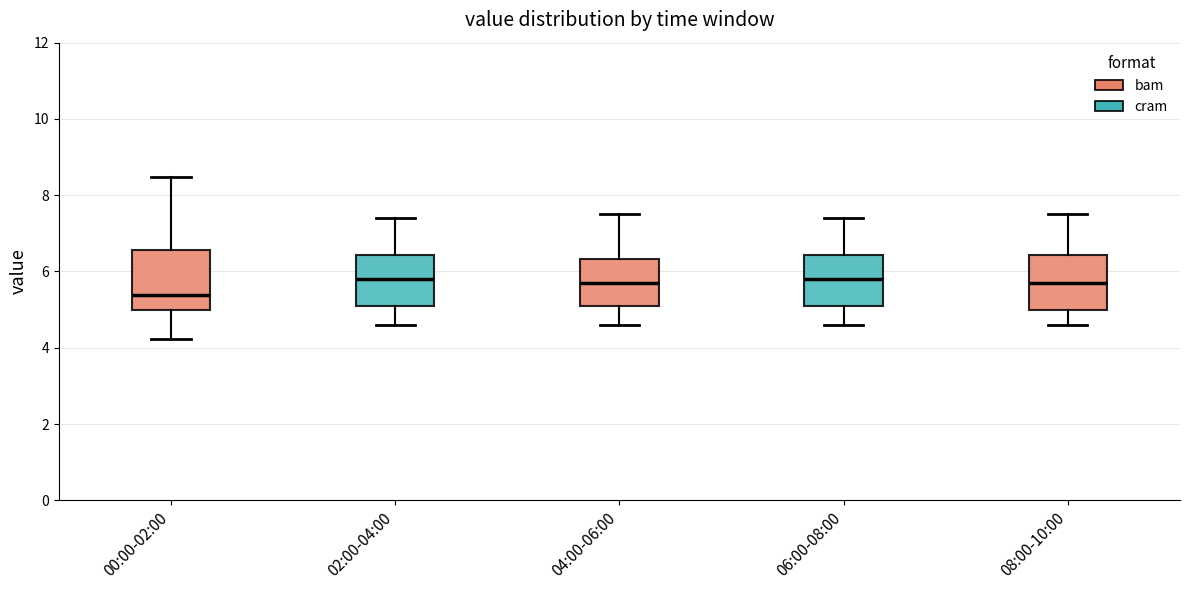

Reading left to right, transcribe this box plot: for each box, give where its median line is, the range the box spans, and where its two whiskers end, as read against the y-axis. The values are not printed on the chart, so give them approximately, as read against the axis.

00:00-02:00: median 5.4, box 5.0 to 6.6, whiskers 4.2 to 8.4
02:00-04:00: median 5.8, box 5.2 to 6.4, whiskers 4.6 to 7.4
04:00-06:00: median 5.8, box 5.2 to 6.4, whiskers 4.6 to 7.6
06:00-08:00: median 5.8, box 5.2 to 6.4, whiskers 4.6 to 7.4
08:00-10:00: median 5.8, box 5.0 to 6.4, whiskers 4.6 to 7.6